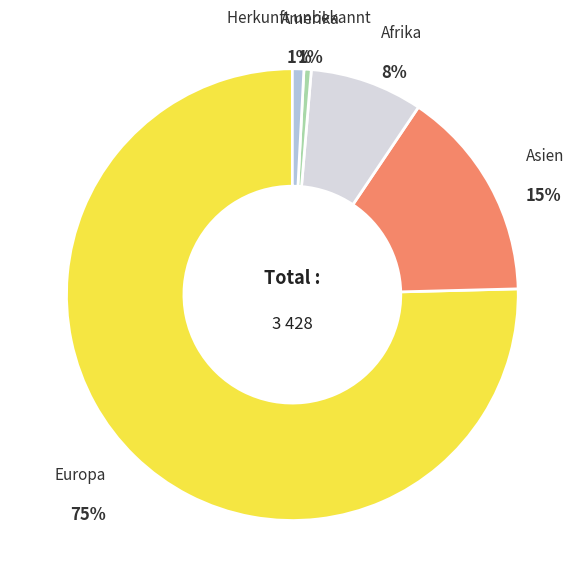

Is the sum of Europa and Amerika greater than half?

Yes